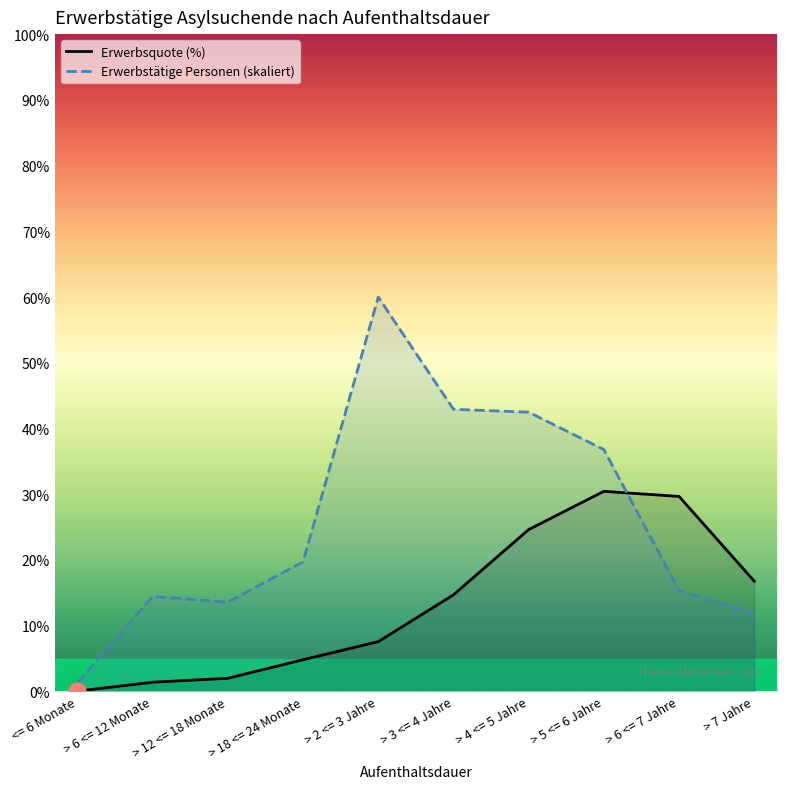

How many lines are shown in the chart?

2